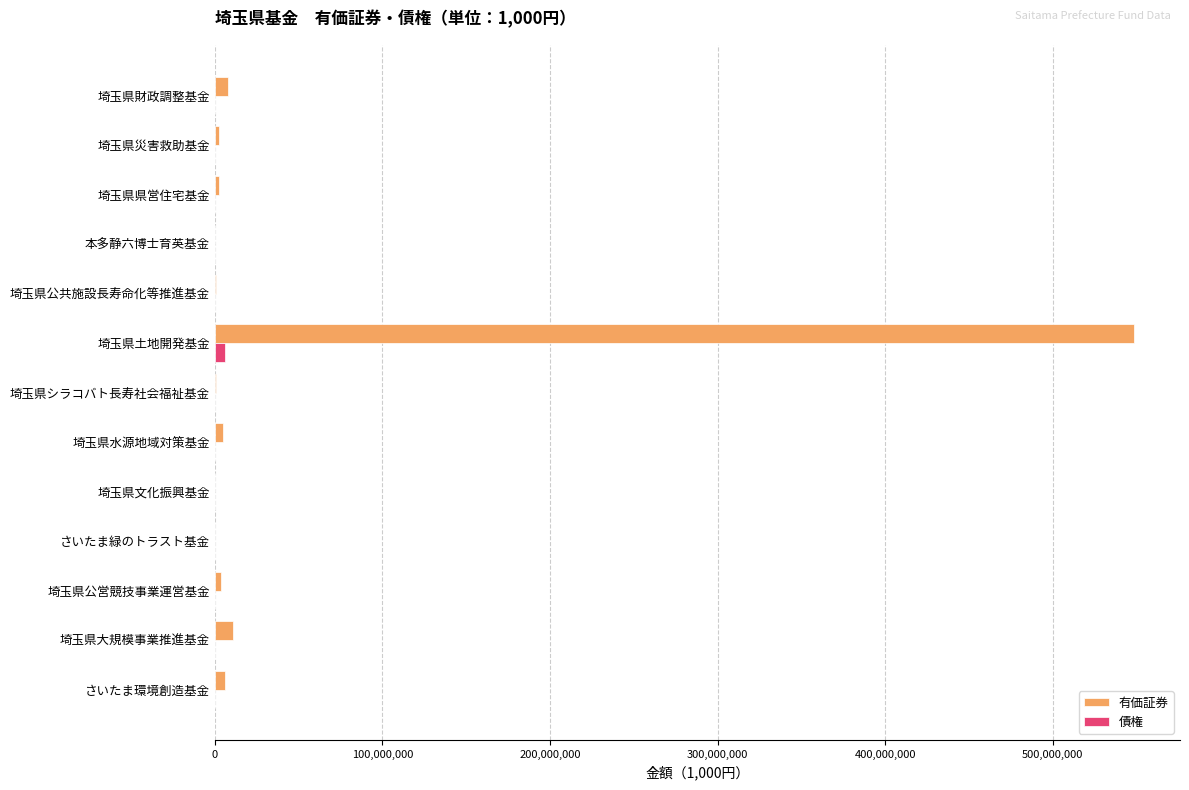

Which series has the largest total across all categories?

有価証券